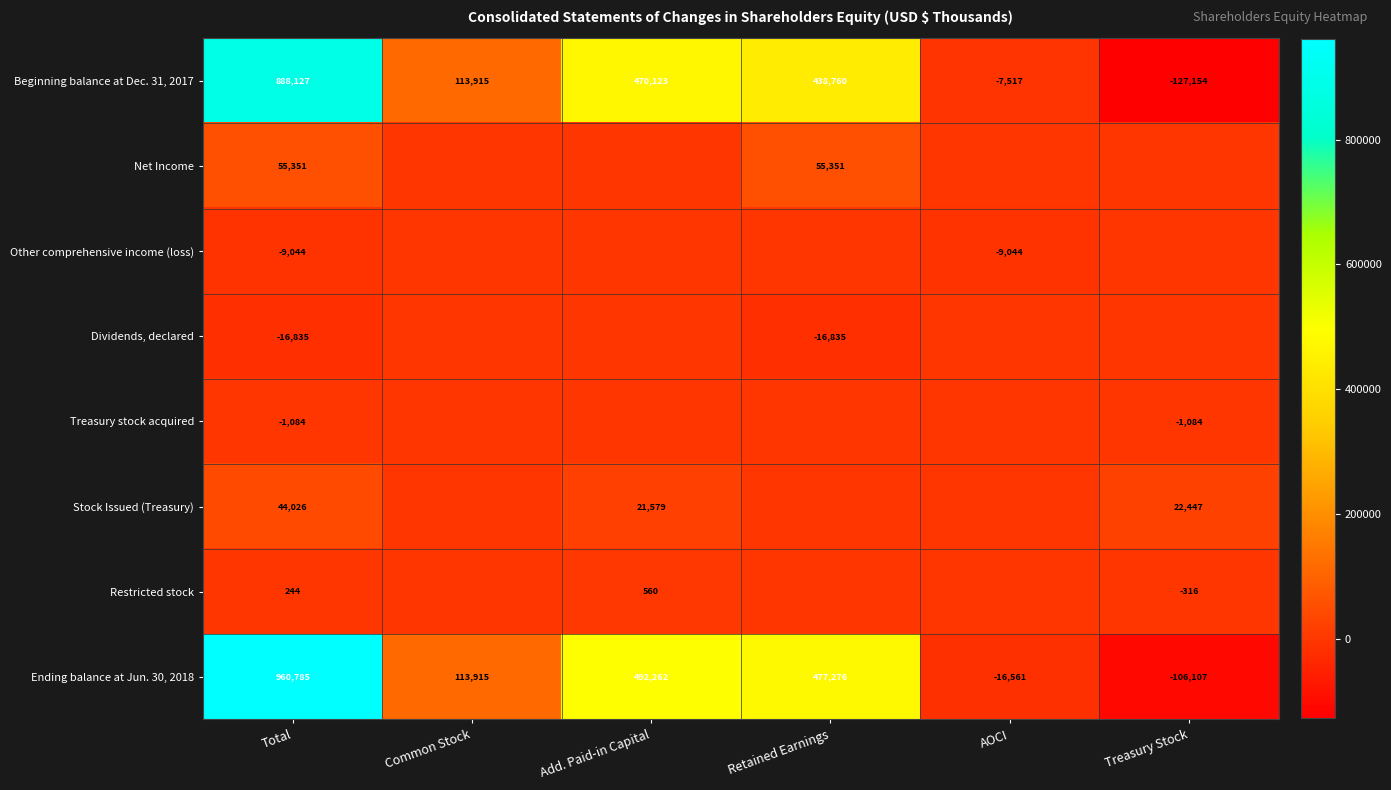

What is the maximum value shown in the chart?

960785